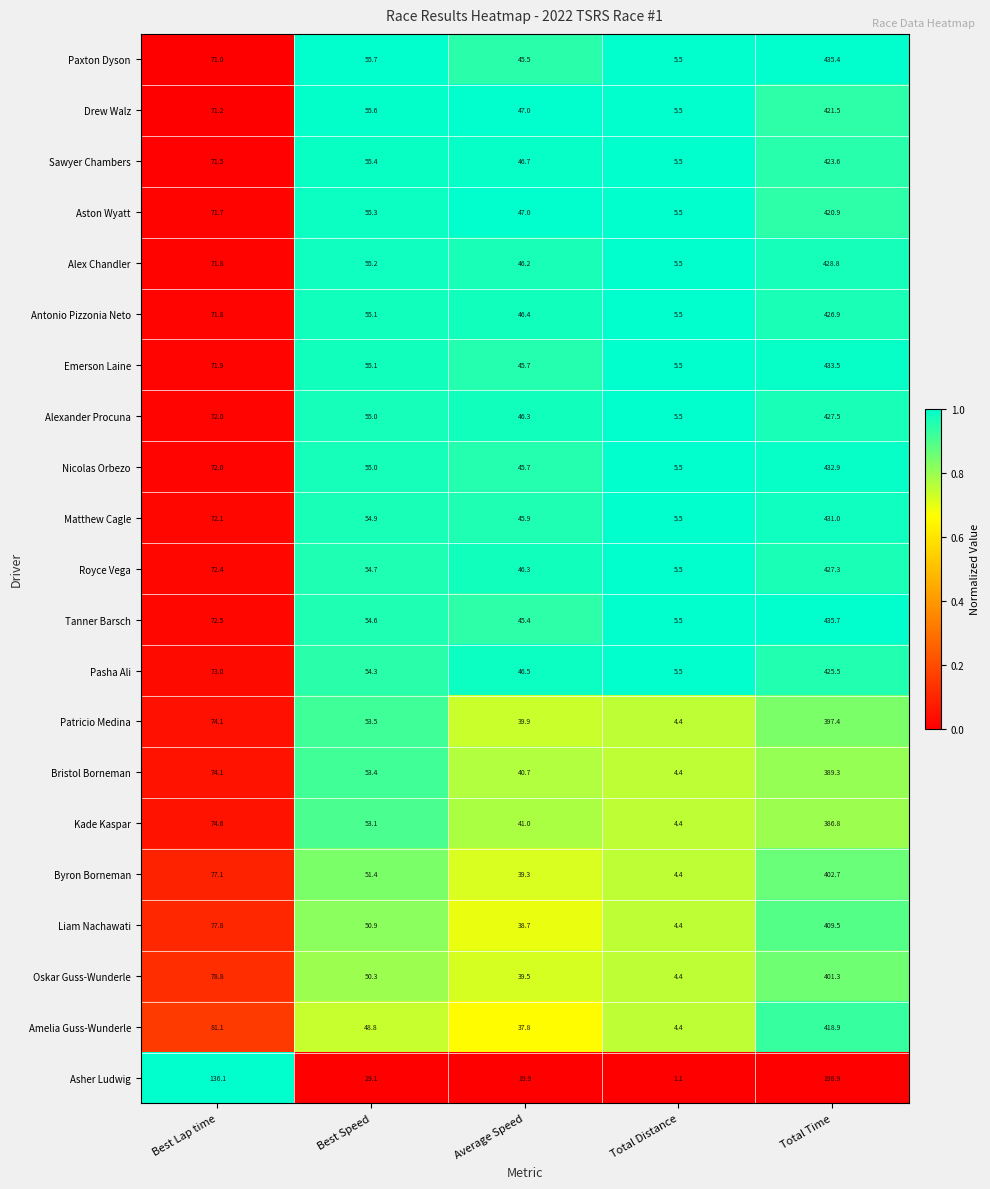

Rank the categories by Kade Kaspar value from highest to lowest.

Total Time, Best Lap time, Best Speed, Average Speed, Total Distance